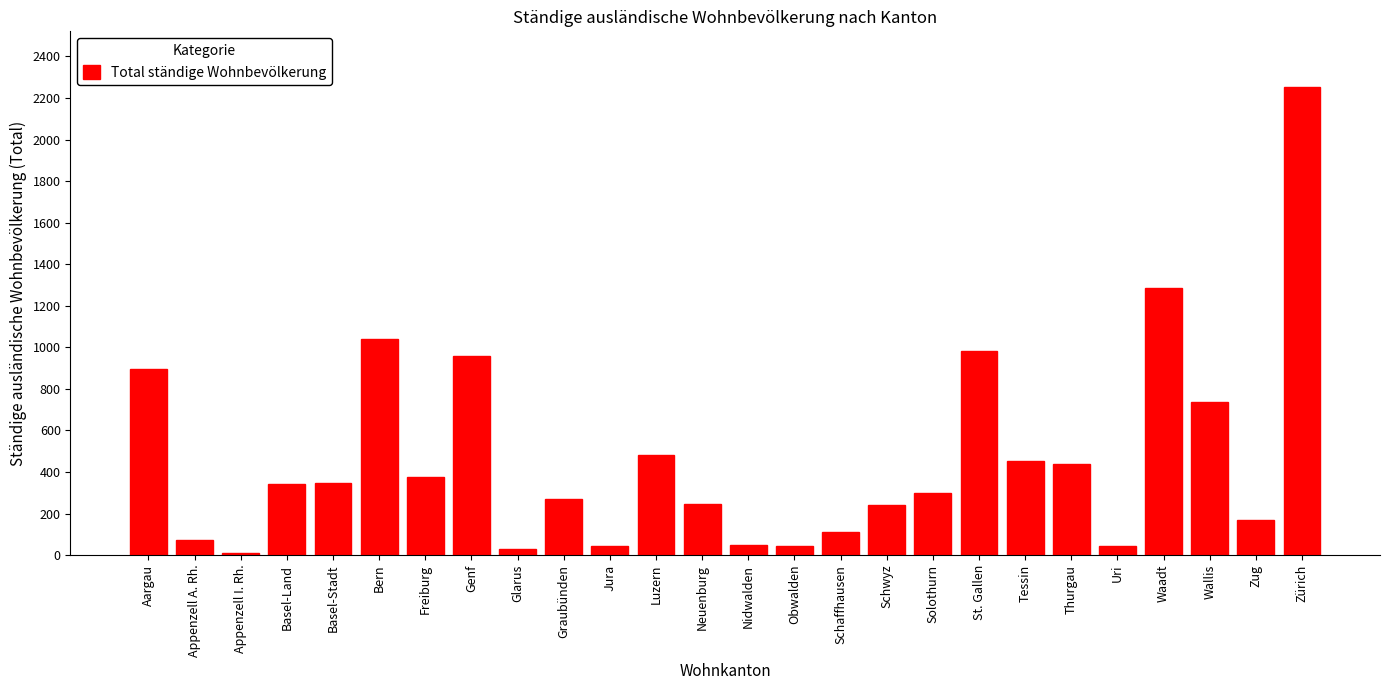

At which category does the chart reach its peak across all series?

Zürich